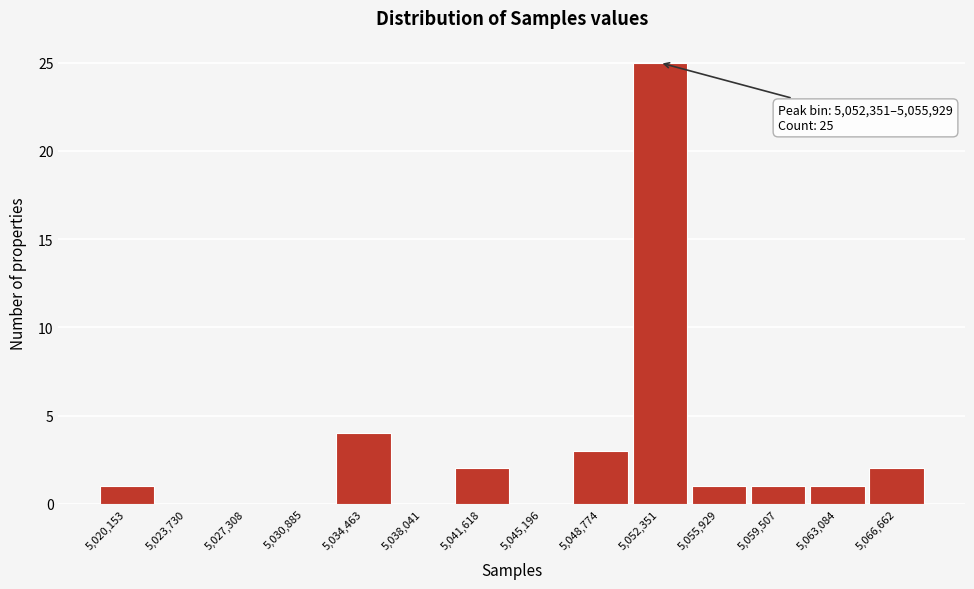

Reading right to left, list all the values displayed in this chart.

5,066,662=2	5,063,084=1	5,059,507=1	5,055,929=1	5,052,351=25	5,048,774=3	5,045,196=0	5,041,618=2	5,038,041=0	5,034,463=4	5,030,885=0	5,027,308=0	5,023,730=0	5,020,153=1